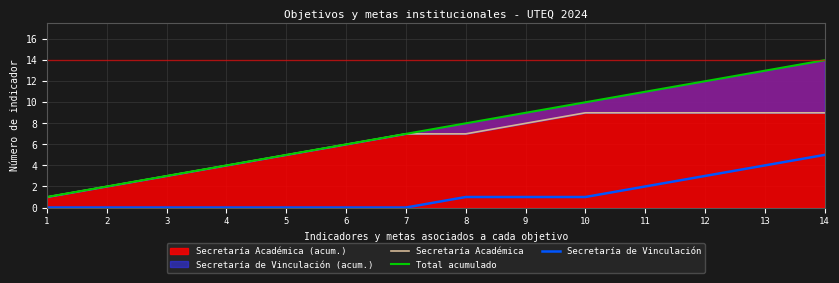

Reading left to right, transcribe all the data shown in this chart.

Secretaría Académica: 1=1	2=2	3=3	4=4	5=5	6=6	7=7	8=7	9=8	10=9	11=9	12=9	13=9	14=9
Total acumulado: 1=1	2=2	3=3	4=4	5=5	6=6	7=7	8=8	9=9	10=10	11=11	12=12	13=13	14=14
Secretaría de Vinculación: 1=0	2=0	3=0	4=0	5=0	6=0	7=0	8=1	9=1	10=1	11=2	12=3	13=4	14=5